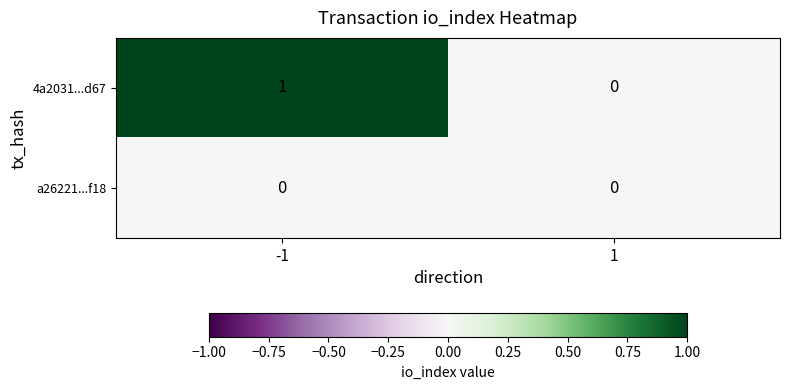

Reading left to right, list all the values displayed in this chart.

4a2031...d67: -1=1	1=0
a26221...f18: -1=0	1=0